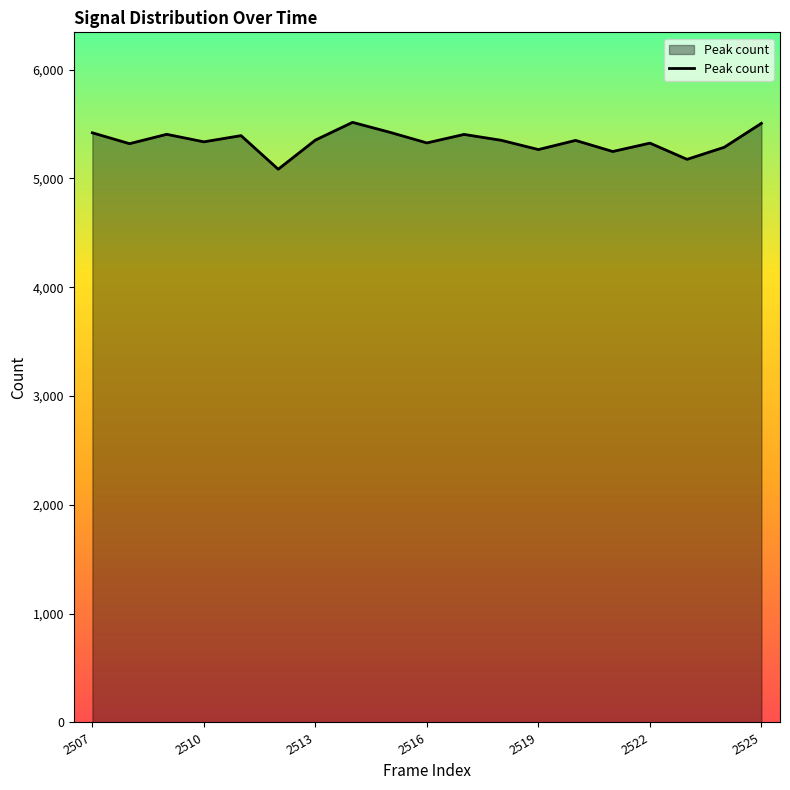

What is the maximum value shown in the chart?

5516